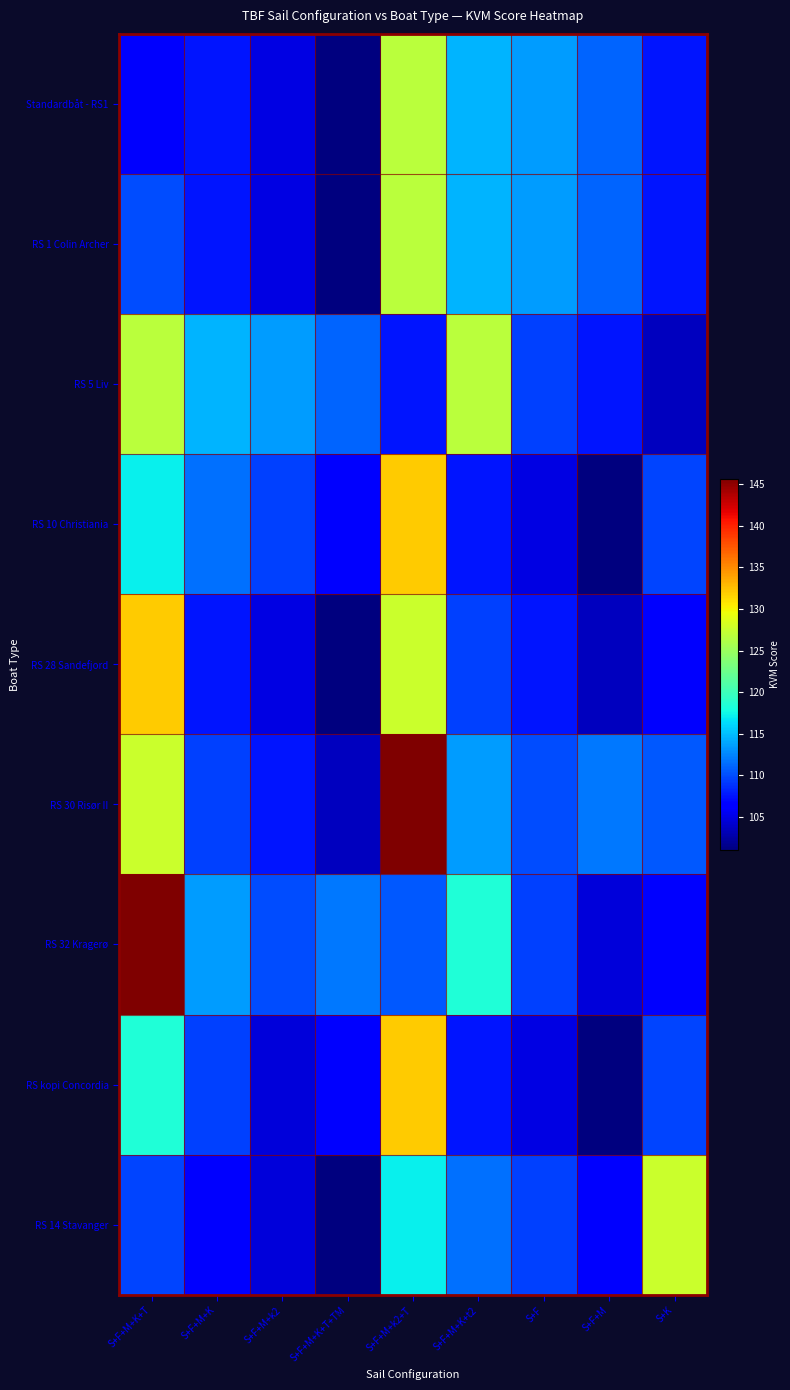

Reading right to left, transcribe all the data shown in this chart.

Standardbåt - RS1: S+K=107.5	S+F+M=111.0	S+F=113.5	S+F+M+K+t2=114.5	S+F+M+k2+T=126.8	S+F+M+K+T+TM=101.0	S+F+M+k2=105.0	S+F+M+K=107.5	S+F+M+K+T=106.0
RS 1 Colin Archer: S+K=107.5	S+F+M=111.0	S+F=113.5	S+F+M+K+t2=114.5	S+F+M+k2+T=126.8	S+F+M+K+T+TM=101.0	S+F+M+k2=105.0	S+F+M+K=107.5	S+F+M+K+T=110.0
RS 5 Liv: S+K=103.5	S+F+M=107.5	S+F=109.5	S+F+M+K+t2=126.8	S+F+M+k2+T=107.5	S+F+M+K+T+TM=111.0	S+F+M+k2=113.5	S+F+M+K=114.5	S+F+M+K+T=126.8
RS 10 Christiania: S+K=109.6	S+F+M=101.0	S+F=105.0	S+F+M+K+t2=107.5	S+F+M+k2+T=132.0	S+F+M+K+T+TM=106.5	S+F+M+k2=109.5	S+F+M+K=111.5	S+F+M+K+T=117.1
RS 28 Sandefjord: S+K=106.5	S+F+M=103.5	S+F=107.5	S+F+M+K+t2=109.5	S+F+M+k2+T=127.6	S+F+M+K+T+TM=101.0	S+F+M+k2=105.0	S+F+M+K=107.5	S+F+M+K+T=132.0
RS 30 Risør II: S+K=110.5	S+F+M=112.0	S+F=110.0	S+F+M+K+t2=113.5	S+F+M+k2+T=145.7	S+F+M+K+T+TM=103.5	S+F+M+k2=107.5	S+F+M+K=109.5	S+F+M+K+T=127.6
RS 32 Kragerø: S+K=106.5	S+F+M=104.5	S+F=109.5	S+F+M+K+t2=118.4	S+F+M+k2+T=110.5	S+F+M+K+T+TM=112.0	S+F+M+k2=110.0	S+F+M+K=113.5	S+F+M+K+T=145.7
RS kopi Concordia: S+K=109.6	S+F+M=101.0	S+F=105.0	S+F+M+K+t2=107.5	S+F+M+k2+T=132.0	S+F+M+K+T+TM=106.5	S+F+M+k2=104.5	S+F+M+K=109.5	S+F+M+K+T=118.4
RS 14 Stavanger: S+K=127.6	S+F+M=106.5	S+F=109.5	S+F+M+K+t2=111.5	S+F+M+k2+T=117.1	S+F+M+K+T+TM=101.0	S+F+M+k2=104.5	S+F+M+K=106.5	S+F+M+K+T=109.6